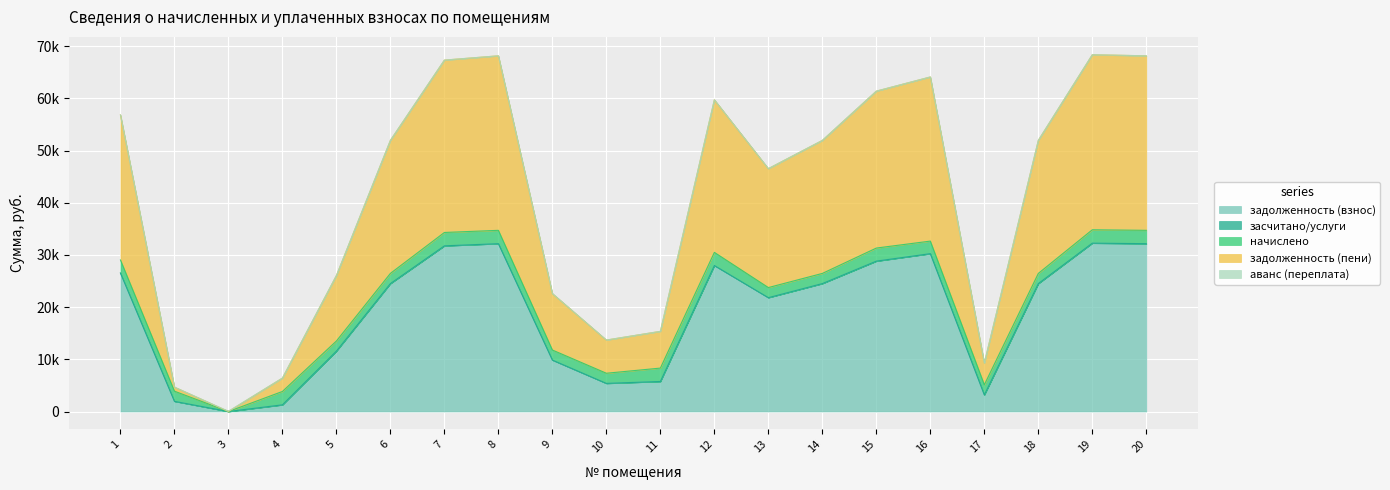

True or false: аванс (переплата) has more than 1 interior local peaks.

False